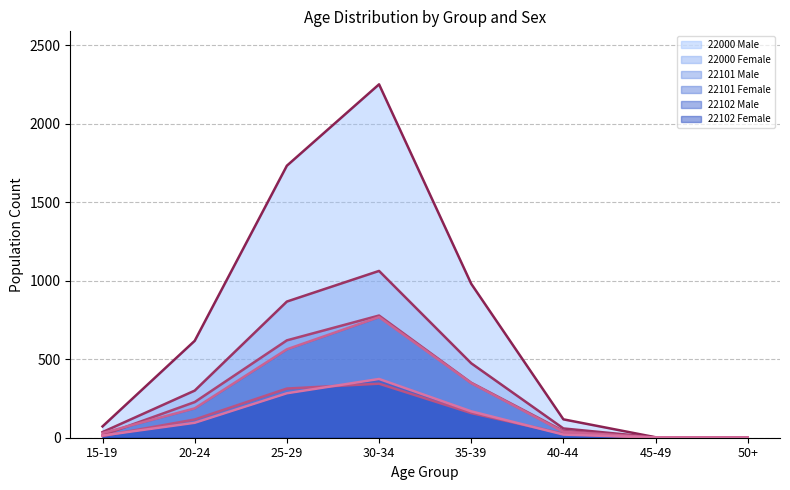

List the series in order of their peak value, highest first.

22000 Male, 22000 Female, 22101 Male, 22102 Male, 22102 Female, 22101 Female